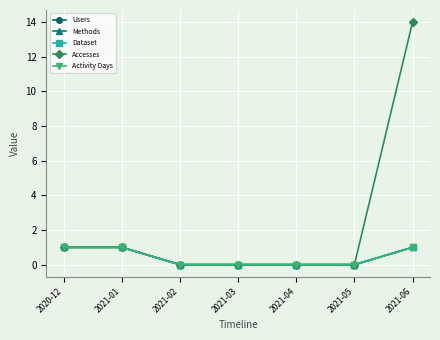

Is this an area chart (filled region under the line)?

No